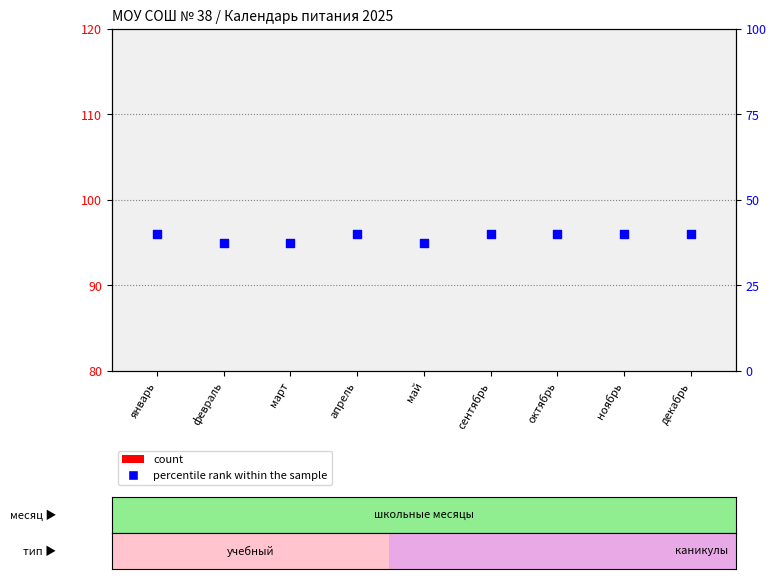

Is the value of count at ноябрь greater than the value of percentile rank within the sample at декабрь?

No